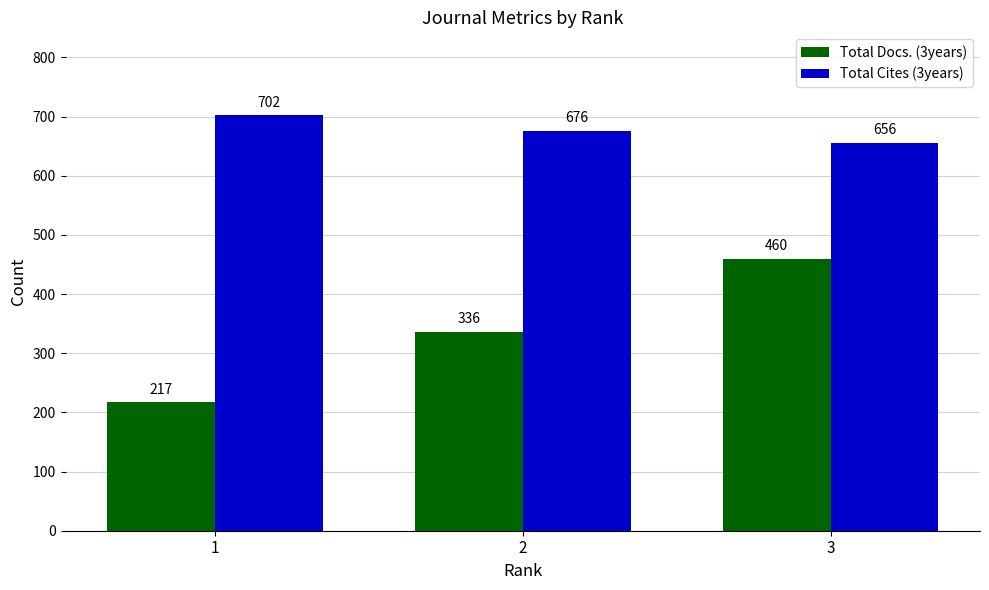

What is the sum of the Total Cites (3years) values at 1 and 3?

1358